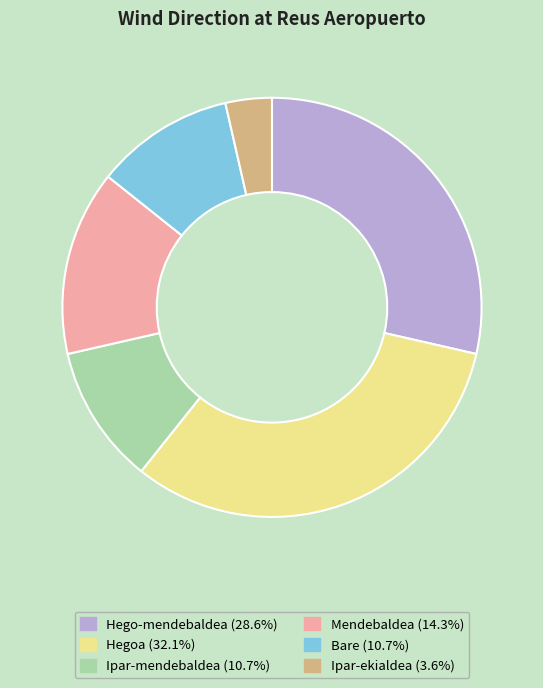

Is there any slice that represents more than half of the pie?

No